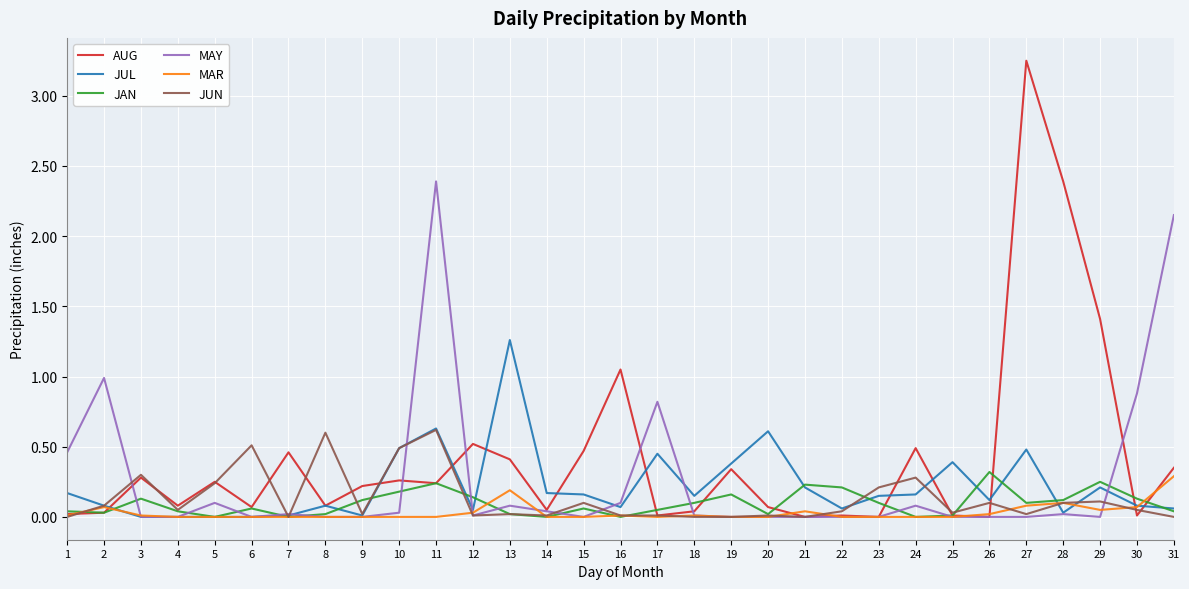

Which series has the largest range (max minus min)?

AUG